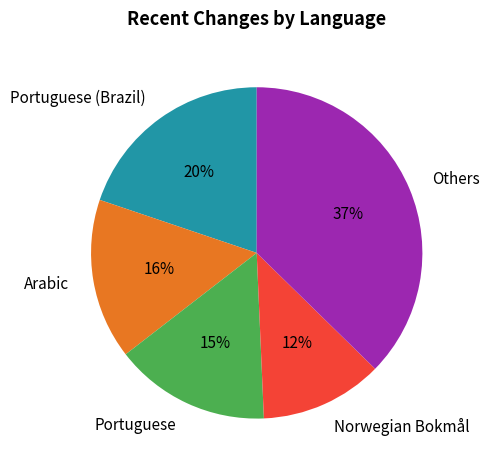

What is the largest slice in the pie chart?

Others